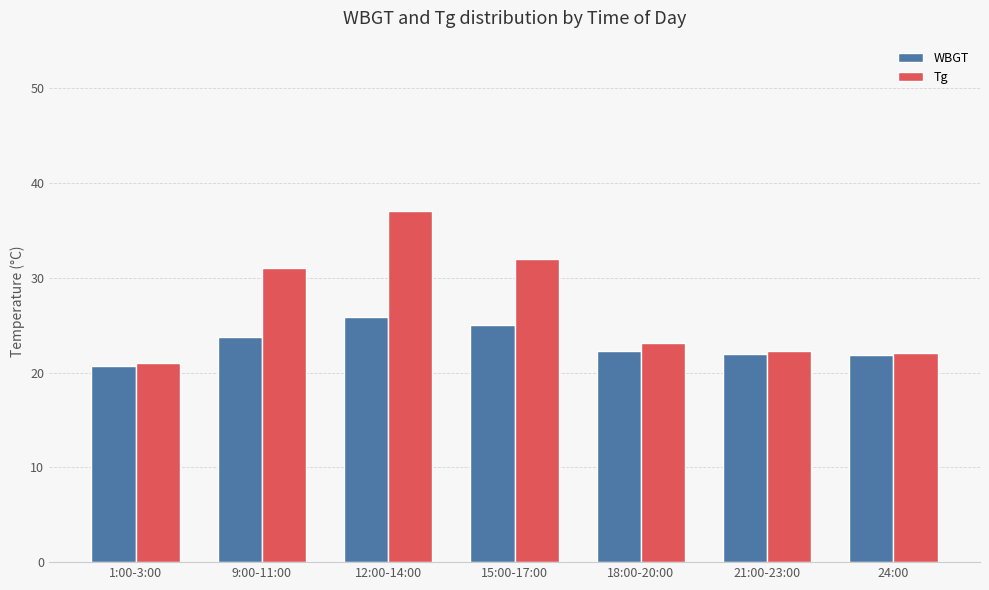

Is it true that Tg equals 13.9 at 24:00?

False